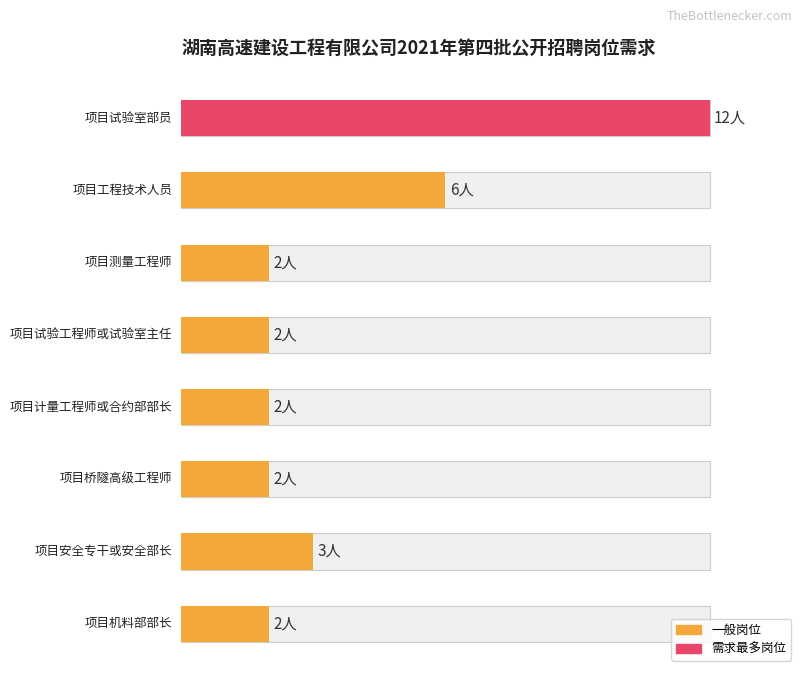

Which category has the highest value across all series?

项目试验室部员